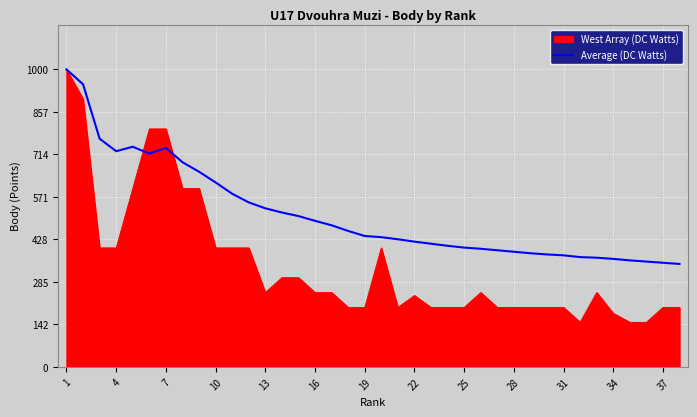

Which series has the largest total across all categories?

Average (DC Watts)